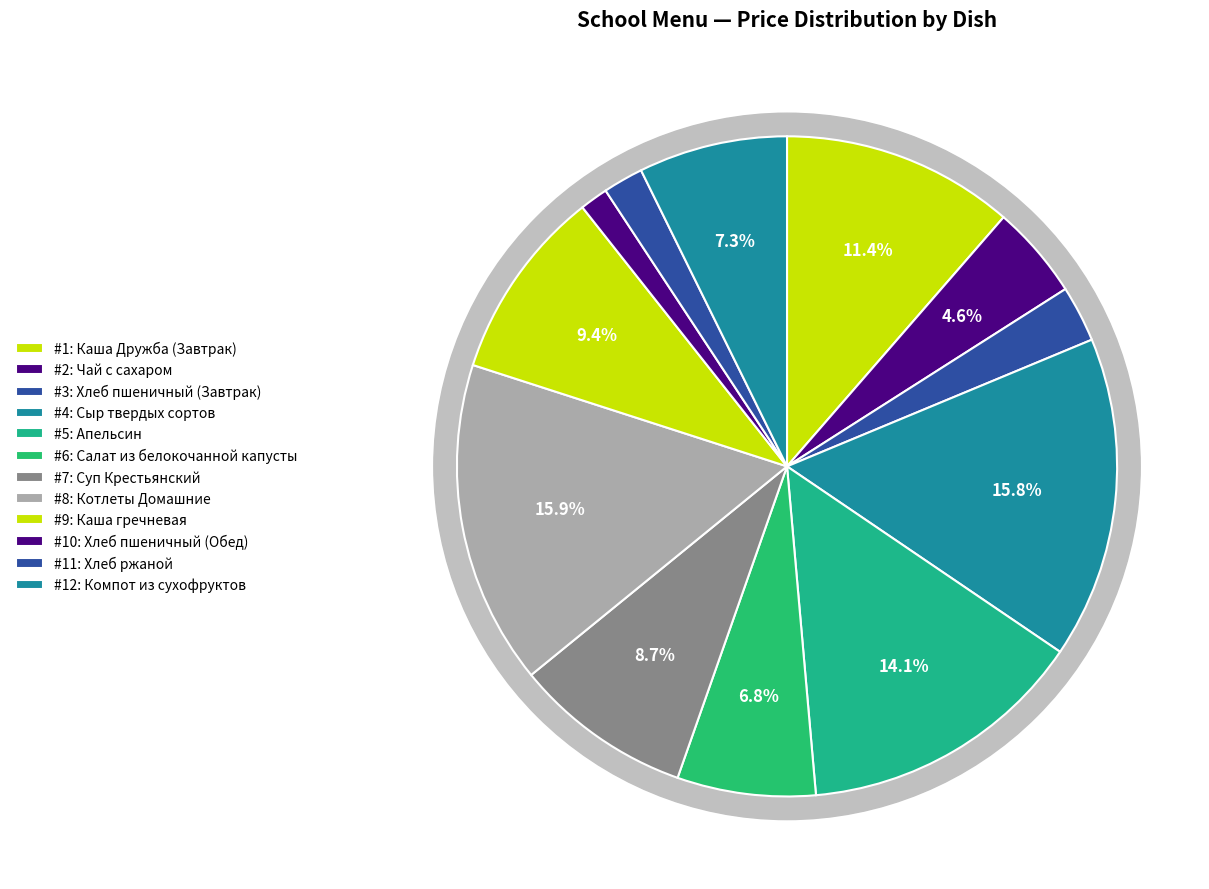

Which has a higher value, Хлеб пшеничный (Завтрак) or Котлеты Домашние?

Котлеты Домашние